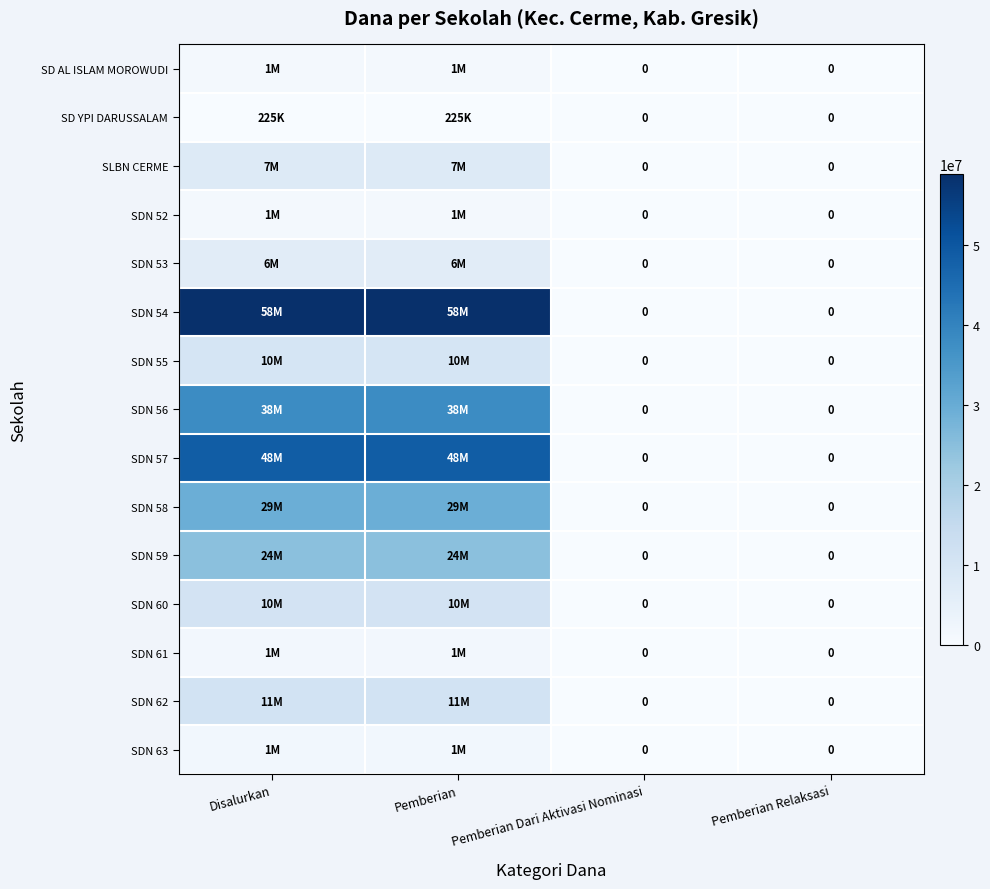

Count the SDN 52 values in the range 0 to 1350000.

4